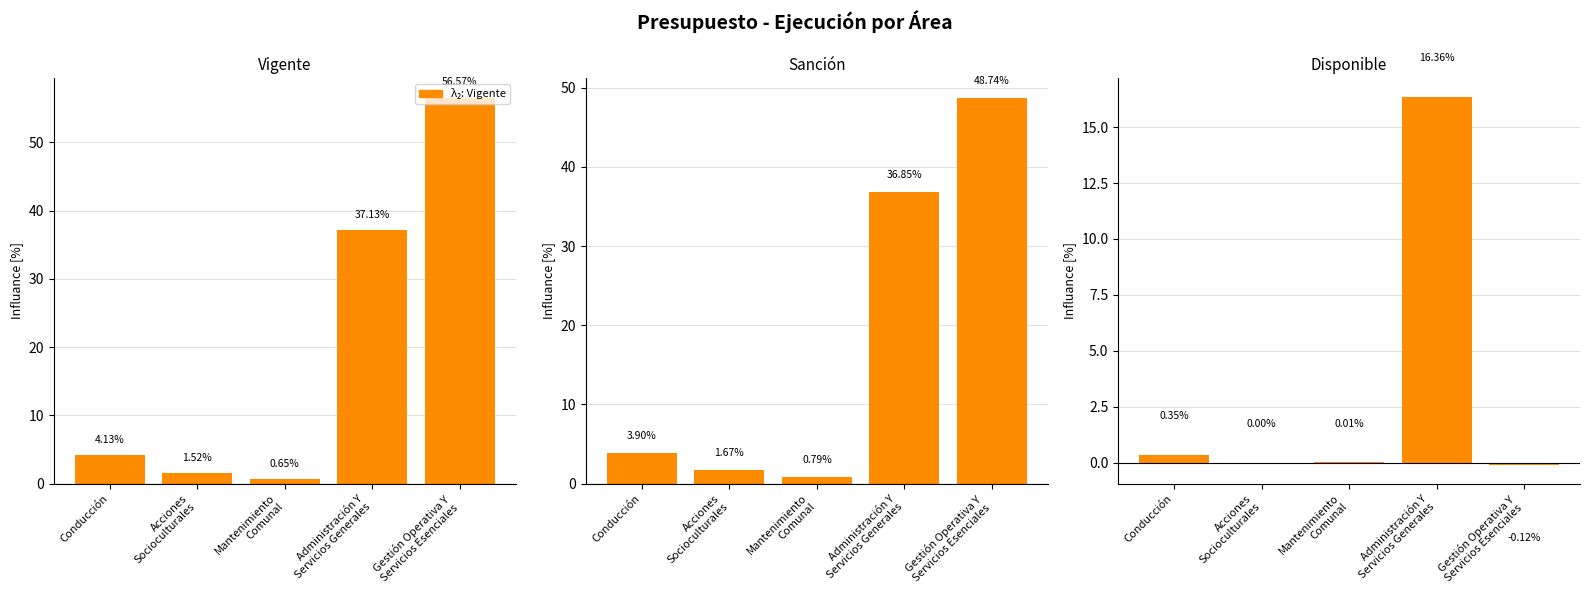

At how many categories does at least one series exceed 0?

5